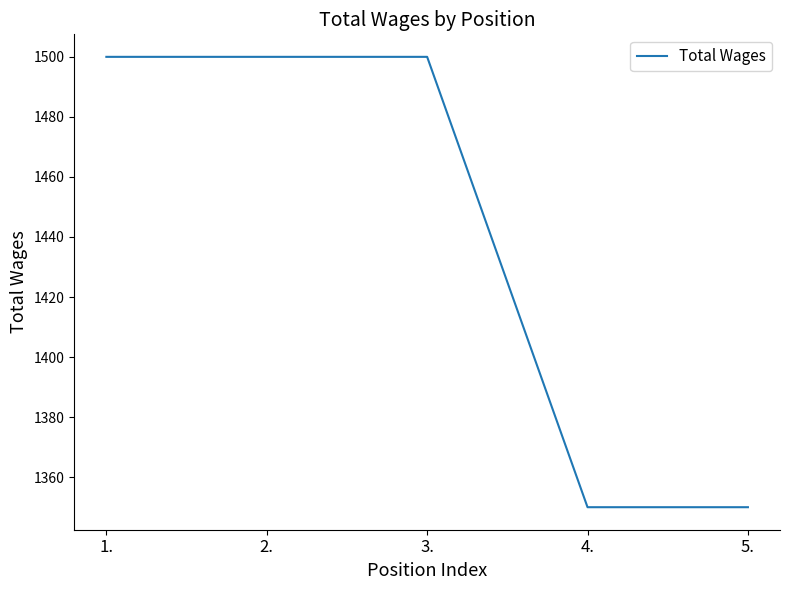

What position from the left is 1.?

1